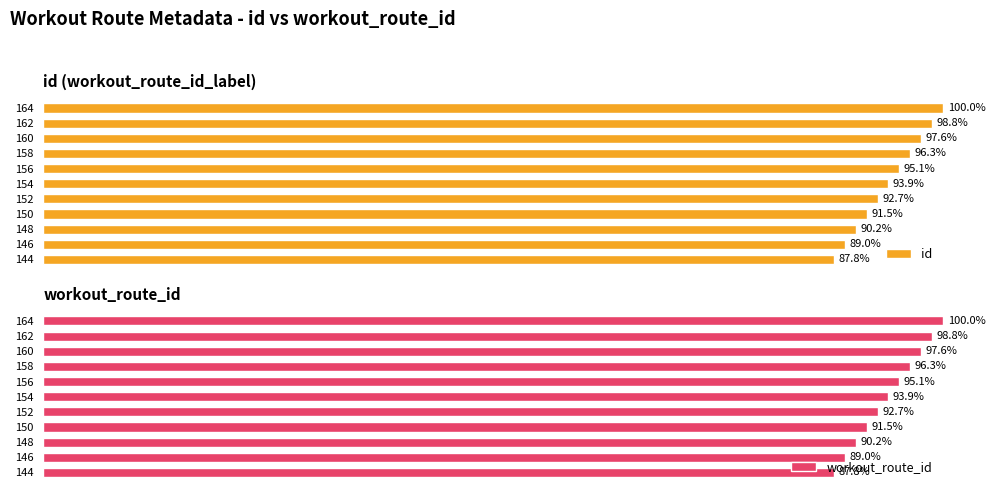

At how many categories does at least one series exceed 90?

9